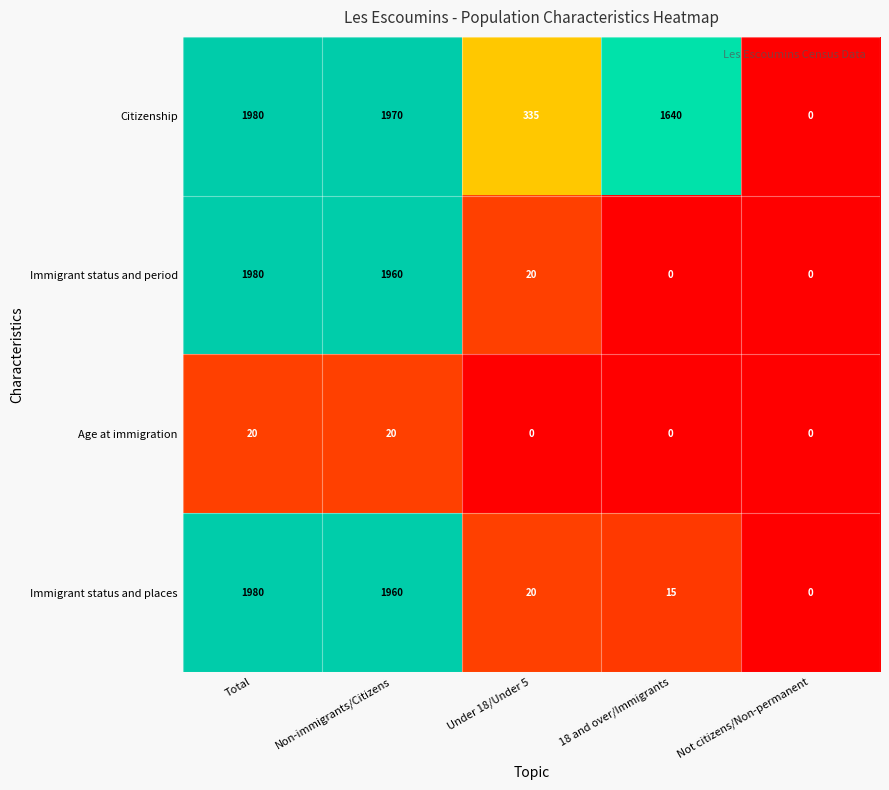

What is the difference between the second highest and second lowest values in the Immigrant status and places series?

1945